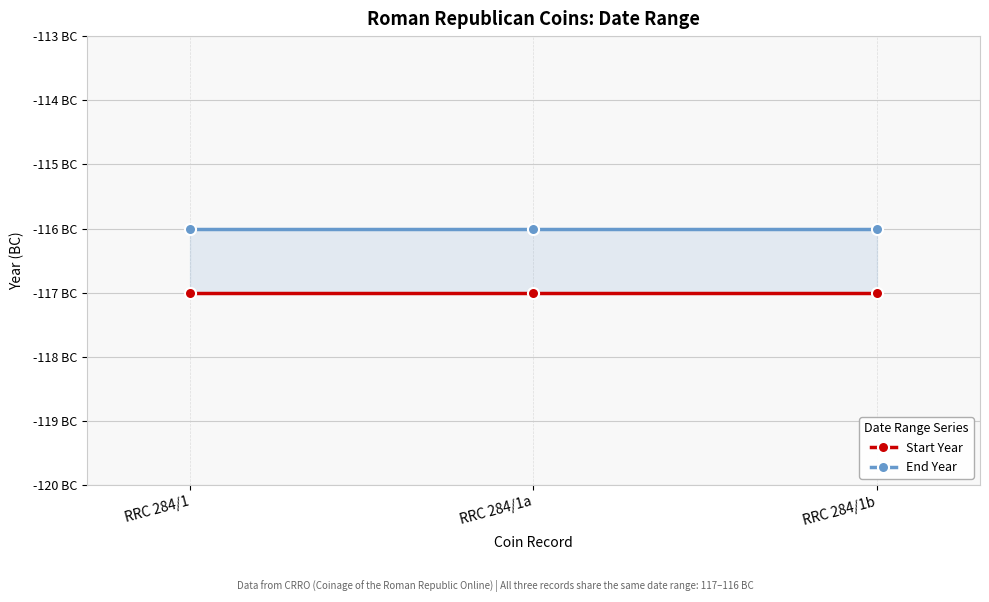

Is the value of Start Year at RRC 284/1a greater than the value of End Year at RRC 284/1a?

No